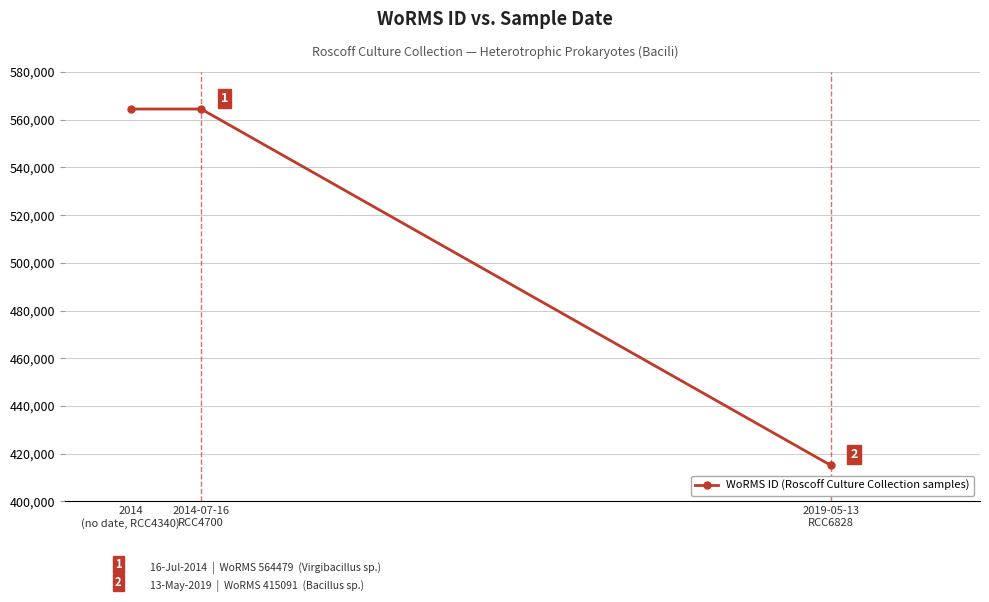

What is the difference between the values at 2014-07-16
RCC4700 and 2019-05-13
RCC6828?

149388